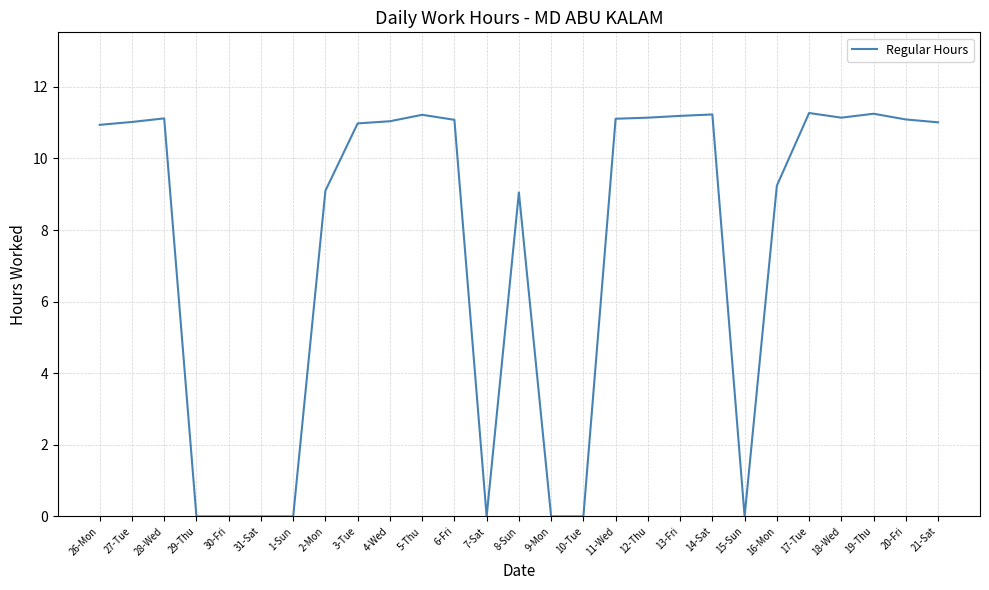

What is the greatest value displayed?

11.3